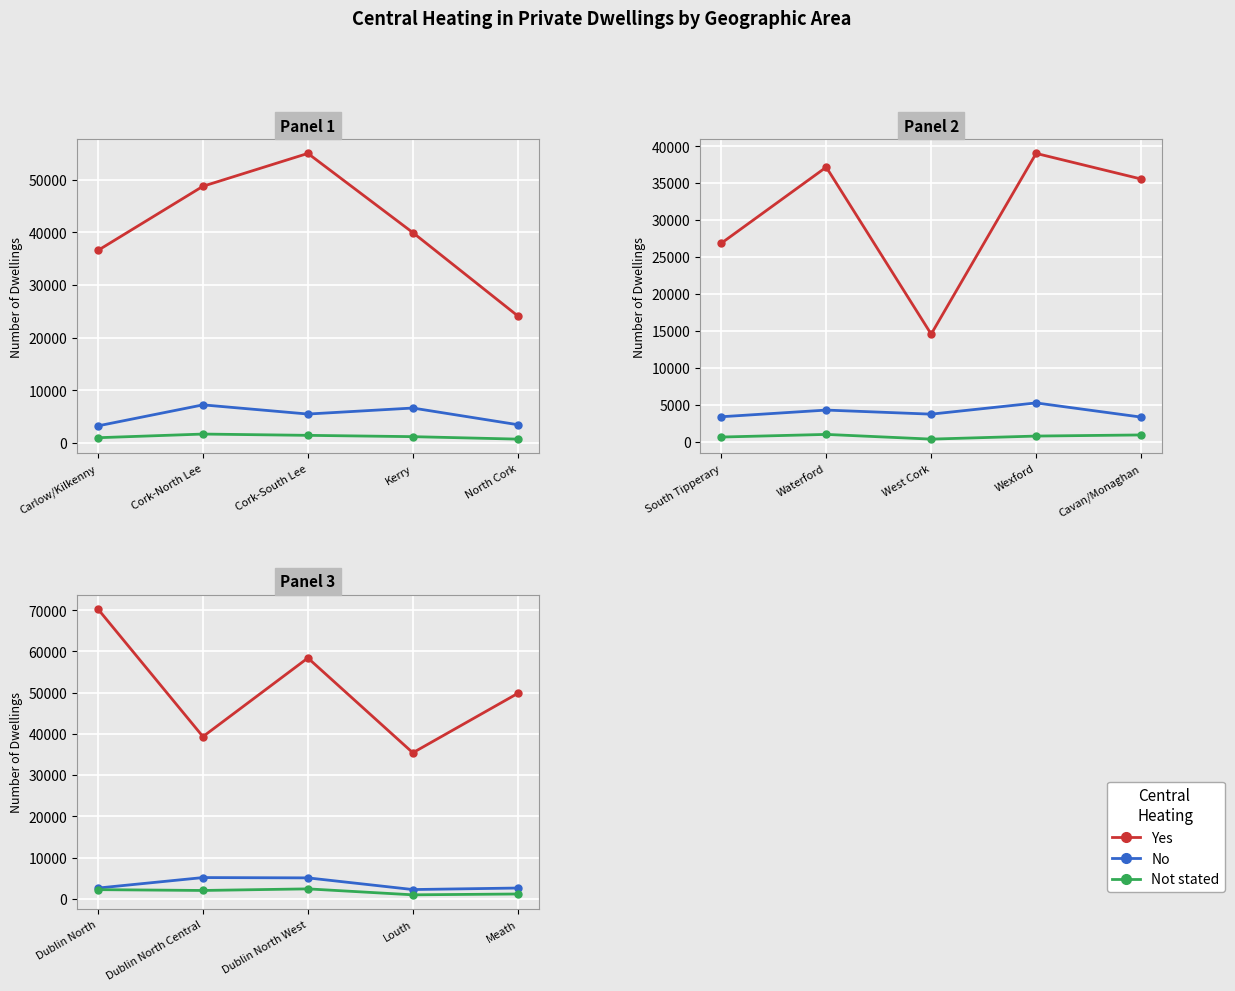

What is the average value of the No series?

3525